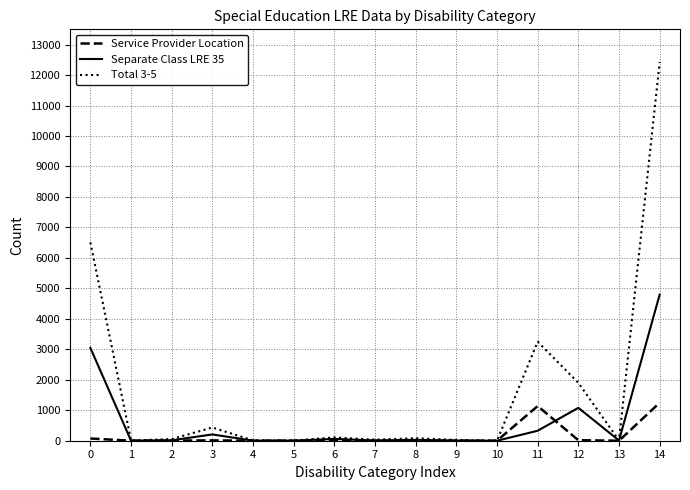

What are all the series names shown in the legend?

Service Provider Location, Separate Class LRE 35, Total 3-5